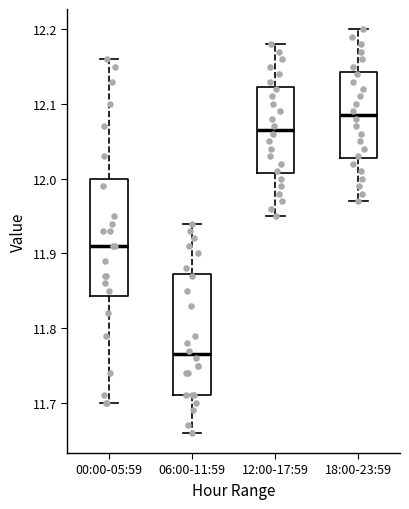

Reading left to right, transcribe this box plot: for each box, give where its median line is, the range the box spans, and where its two whiskers end, as read against the y-axis. The values are not printed on the chart, so give them approximately, as read against the axis.

00:00-05:59: median 11.91, box 11.84 to 12.00, whiskers 11.70 to 12.16
06:00-11:59: median 11.77, box 11.71 to 11.87, whiskers 11.66 to 11.94
12:00-17:59: median 12.07, box 12.01 to 12.12, whiskers 11.95 to 12.18
18:00-23:59: median 12.09, box 12.03 to 12.14, whiskers 11.97 to 12.20